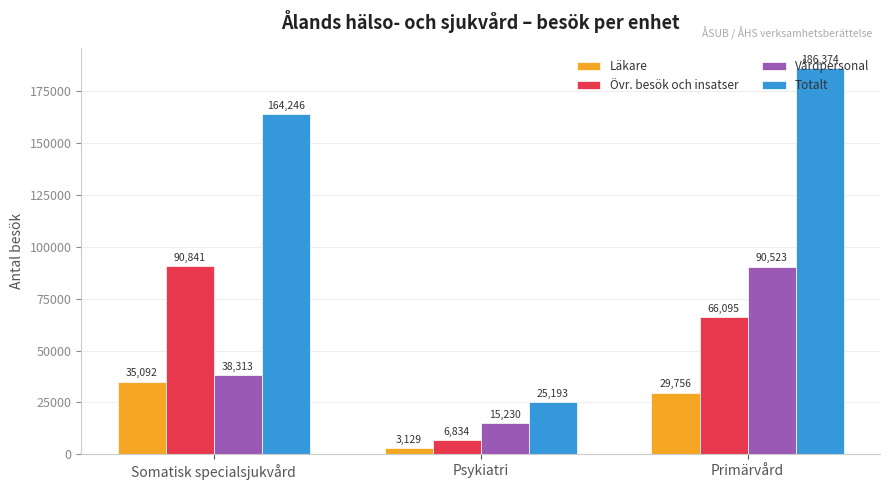

At which label does Läkare reach its peak?

Somatisk specialsjukvård